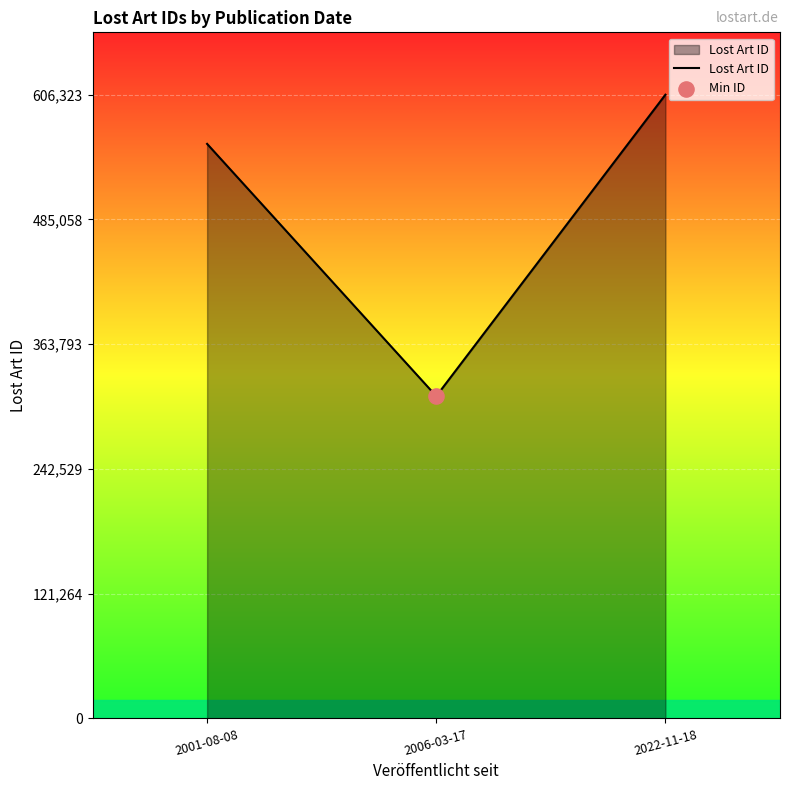

What is the change in value from 2001-08-08 to 2022-11-18?

+47805